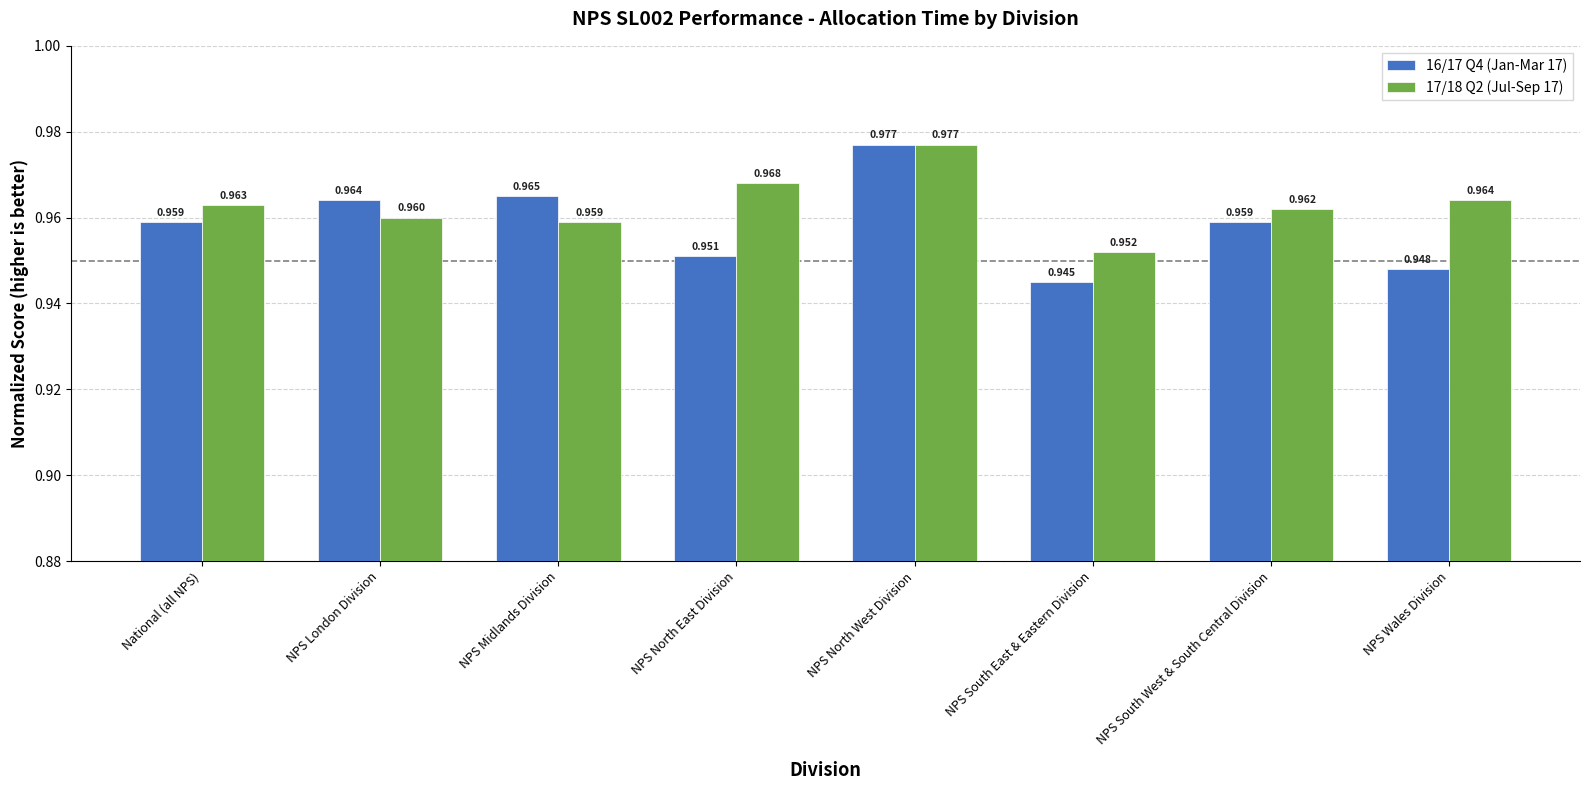

Rank the categories by 17/18 Q2 (Jul-Sep 17) value from lowest to highest.

NPS South East & Eastern Division, NPS Midlands Division, NPS London Division, NPS South West & South Central Division, National (all NPS), NPS Wales Division, NPS North East Division, NPS North West Division